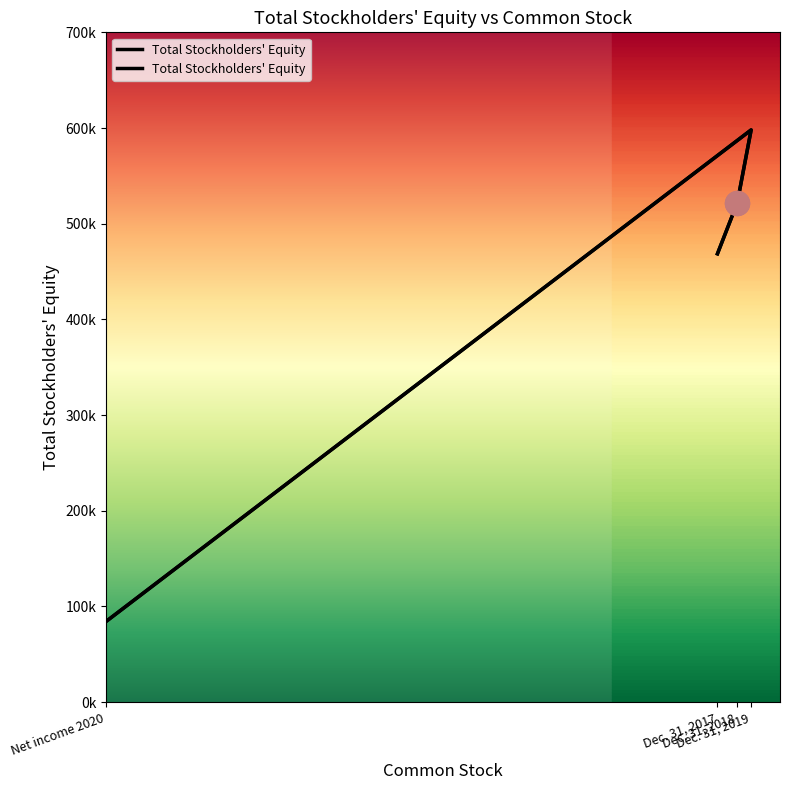

Approximately how many times larger is the value at Net income 2020 compared to Dec. 31, 2017?

0.2